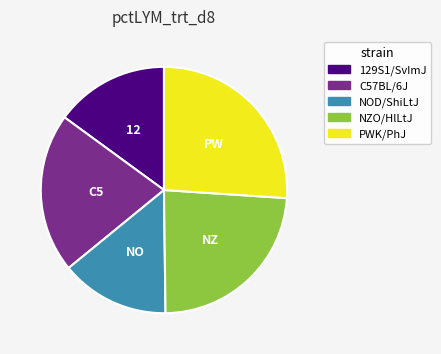

What is the largest slice in the pie chart?

PWK/PhJ